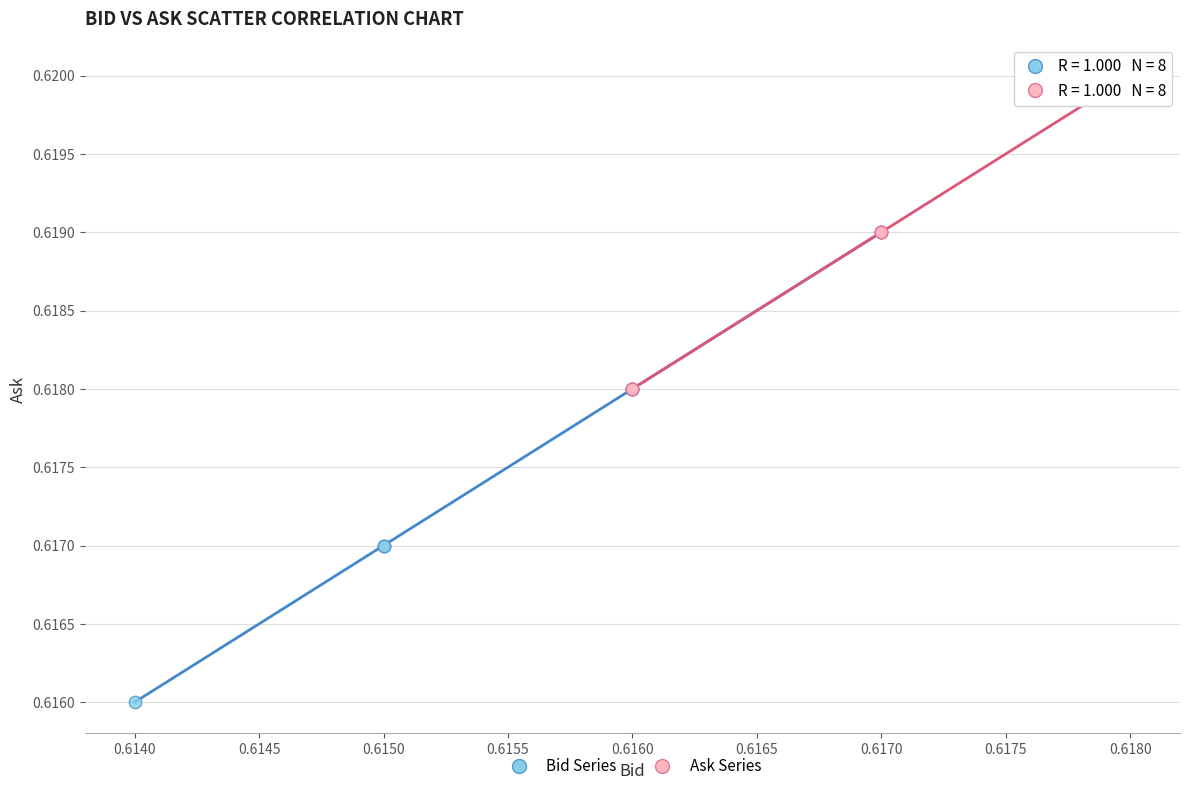

Which series contains the highest Y value?

Ask Series